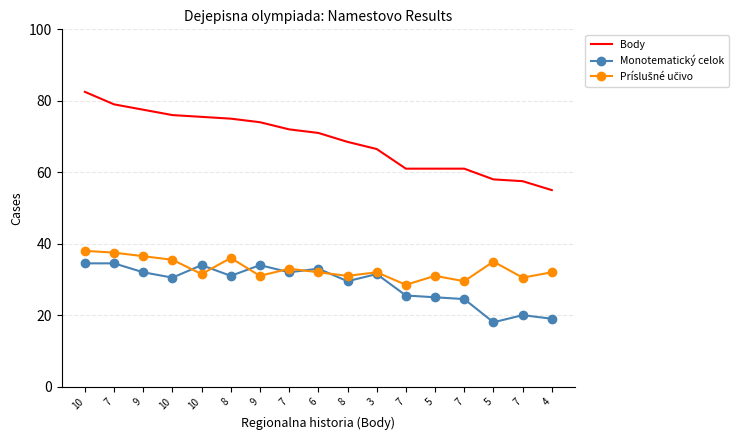

Where is the first local minimum for Príslušné učivo?

10